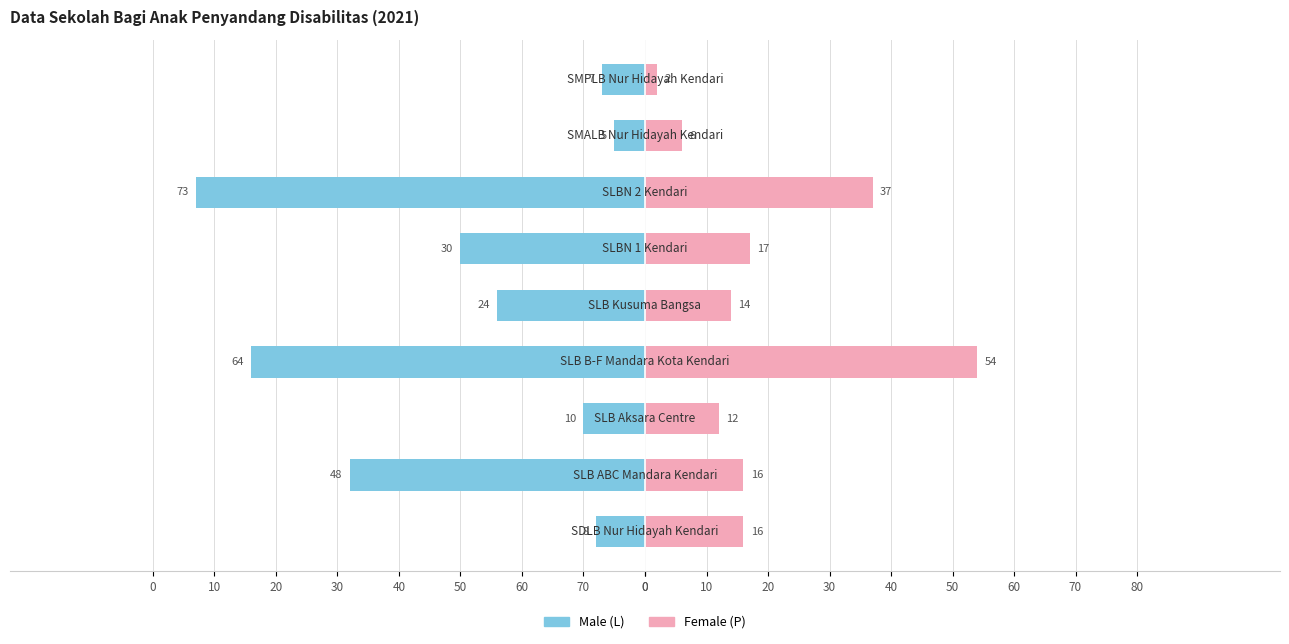

How many bars are there in total?

18